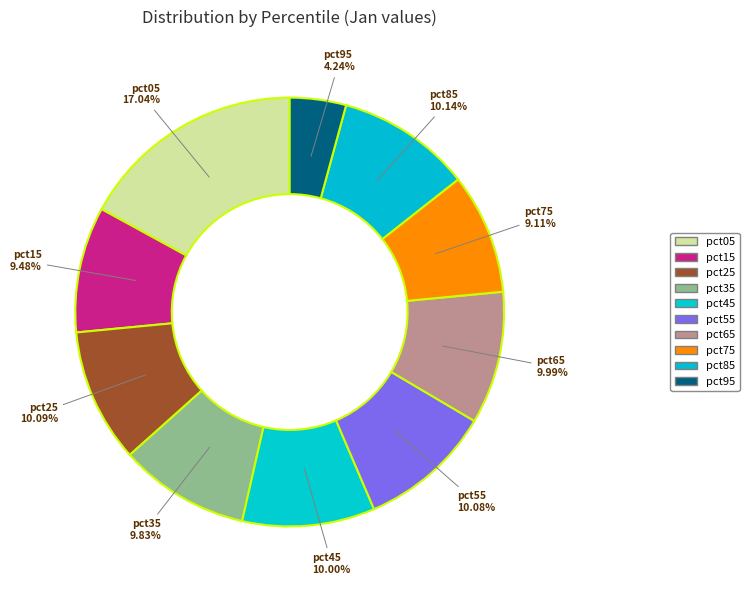

How many slices are in this pie chart?

10